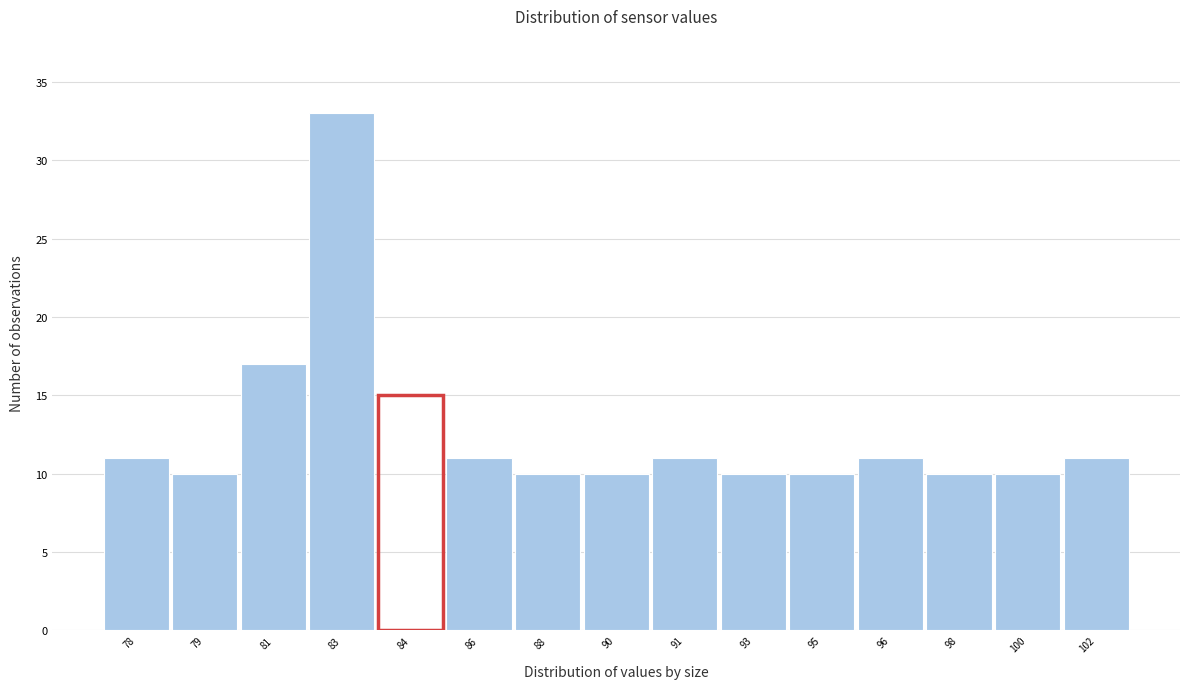

Reading left to right, what are all the values shown in this chart?

11	10	17	33	15	11	10	10	11	10	10	11	10	10	11